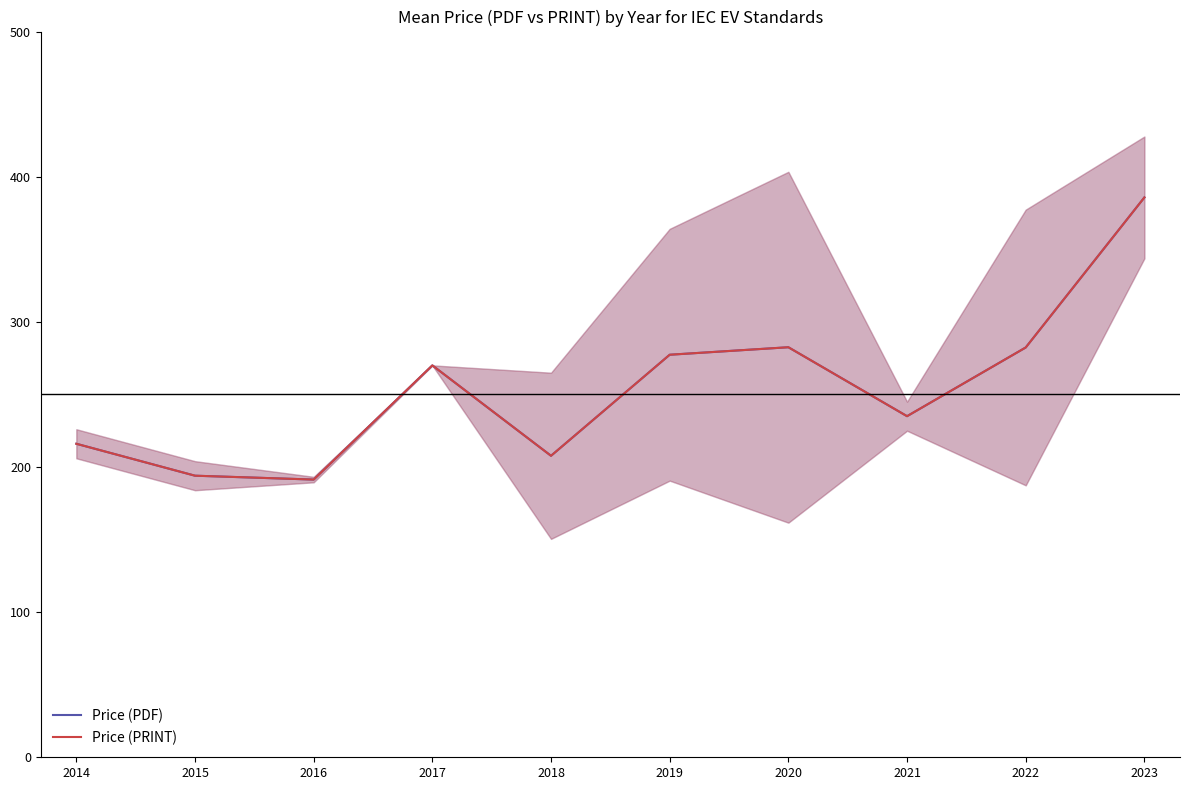

What are all the series names shown in the legend?

Price (PDF), Price (PRINT)